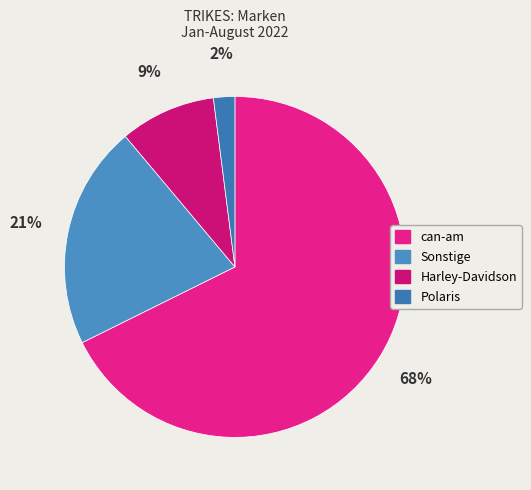

To the nearest percent, what is the combined percentage of Sonstige and can-am?

89%